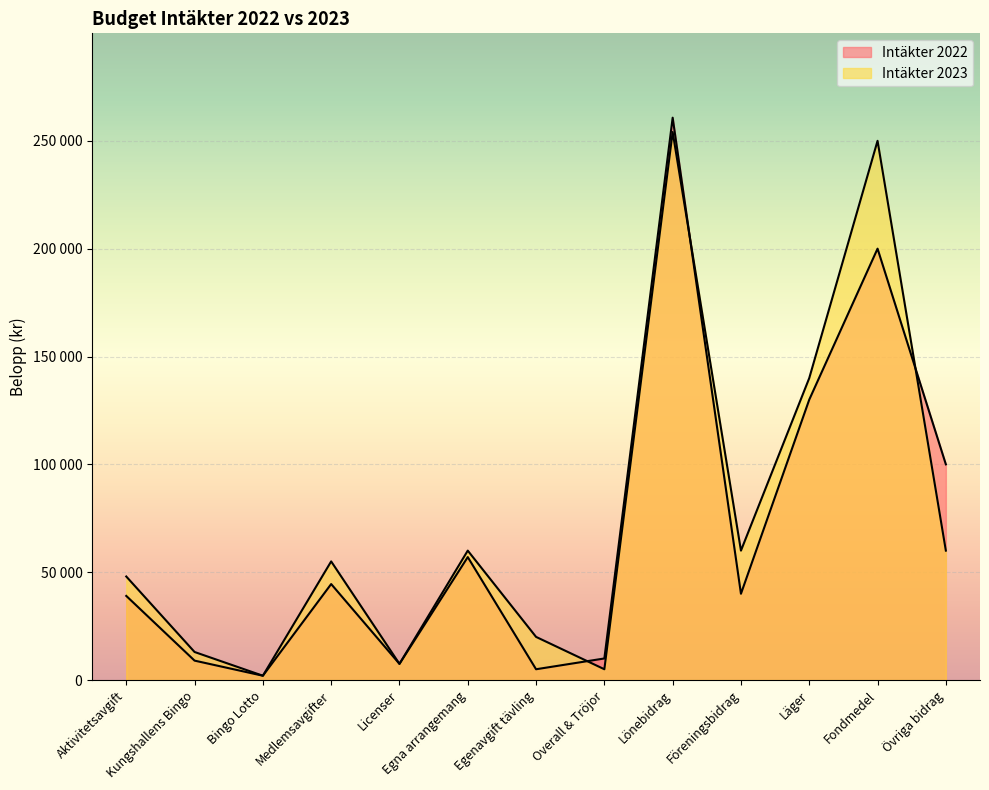

True or false: Intäkter 2023 has a value of 2000 at Bingo Lotto.

True